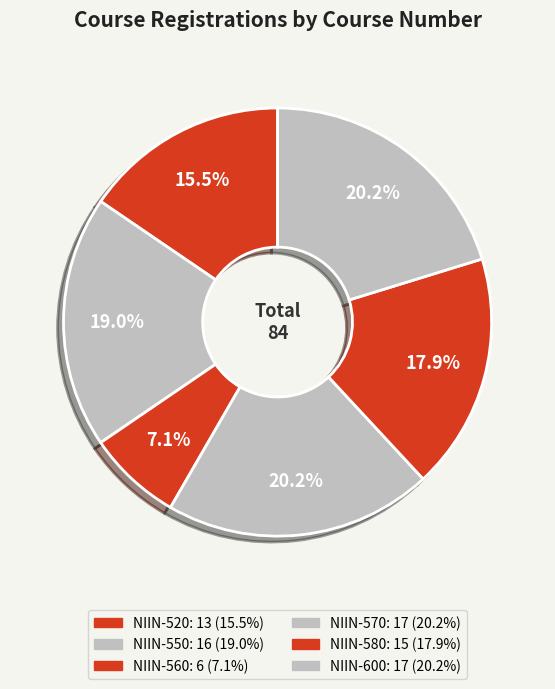

Is there a majority slice in this chart?

No